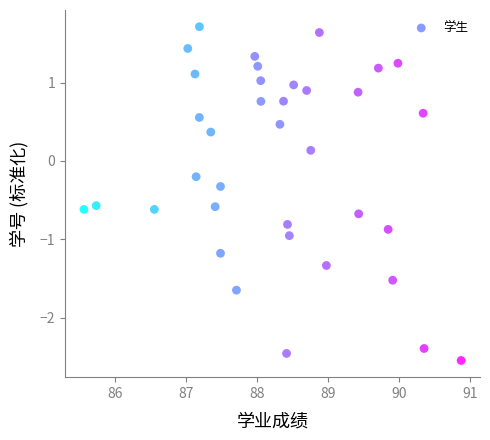

What is the range of Y values (max minus min)?

4.3